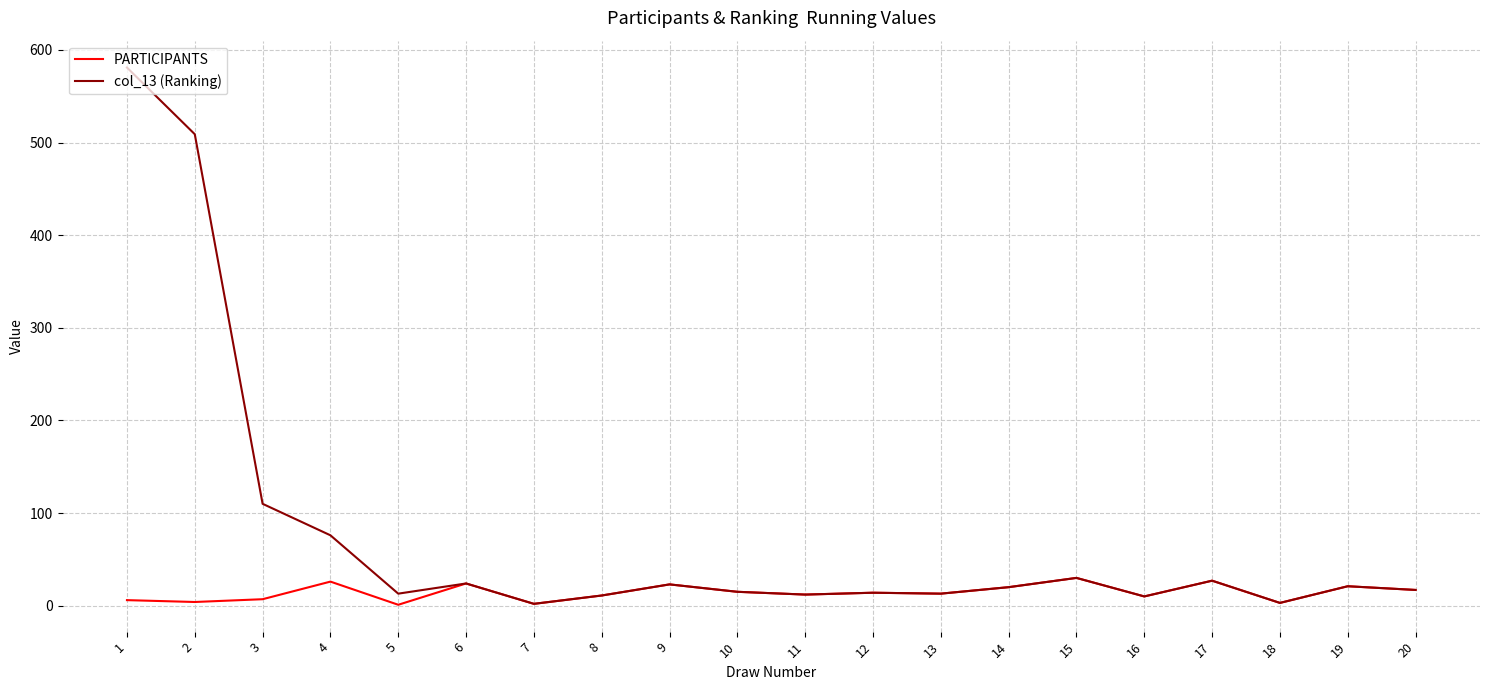

Which series has the largest range (max minus min)?

col_13 (Ranking)